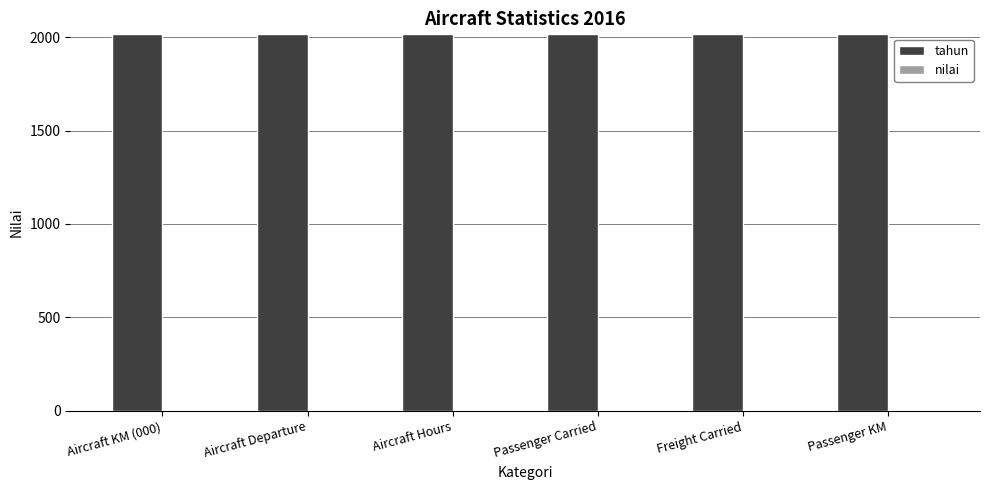

Does the chart contain any negative values?

No